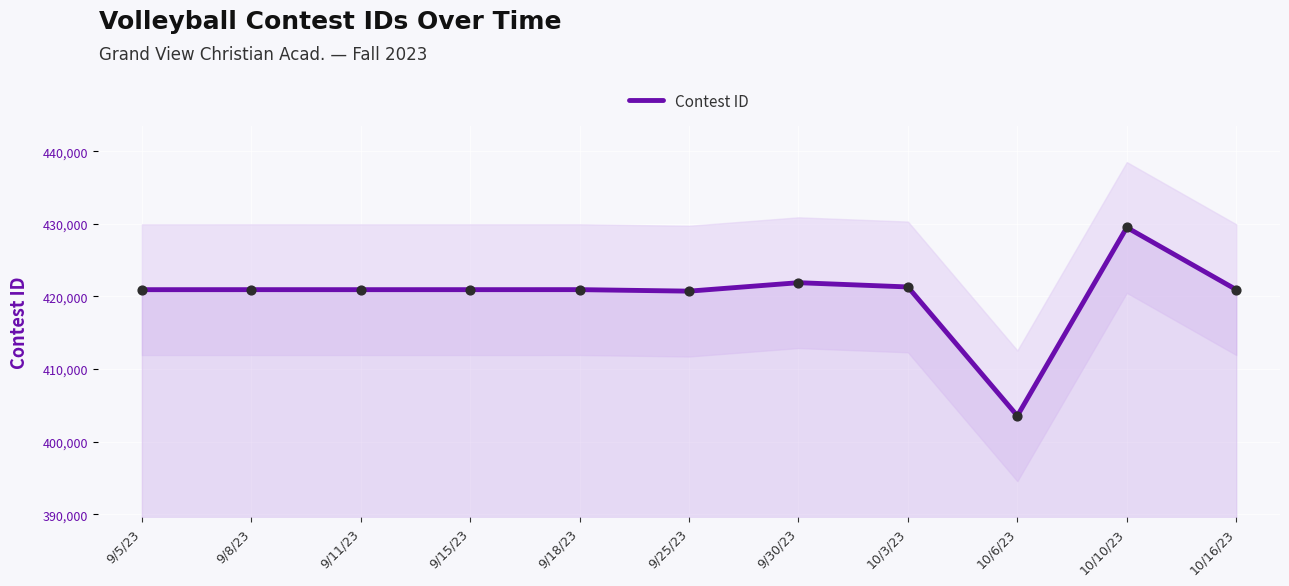

Approximately how many times larger is the value at 10/6/23 compared to 10/3/23?

1.0